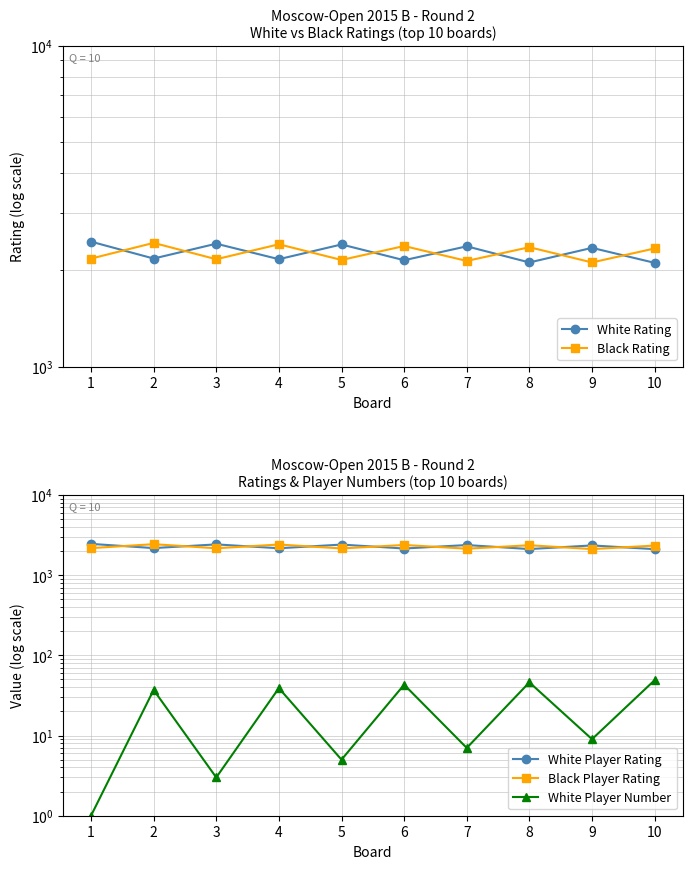

In White Player Number, how many points are higher than both neighbors (excluding endpoints)?

4